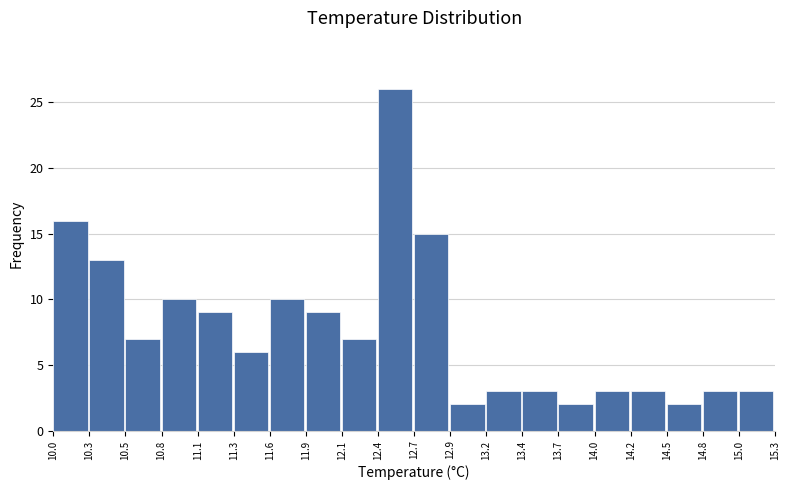

Reading left to right, list every bar in this chart as the range it spans on the x-axis followed by its height. The values are not printed on the chart, so give them approximately, as read against the axis.

10.0 to 10.3: 16
10.3 to 10.5: 13
10.5 to 10.8: 7
10.8 to 11.1: 10
11.1 to 11.3: 9
11.3 to 11.6: 6
11.6 to 11.9: 10
11.9 to 12.1: 9
12.1 to 12.4: 7
12.4 to 12.7: 26
12.7 to 12.9: 15
12.9 to 13.2: 2
13.2 to 13.4: 3
13.4 to 13.7: 3
13.7 to 14.0: 2
14.0 to 14.2: 3
14.2 to 14.5: 3
14.5 to 14.8: 2
14.8 to 15.0: 3
15.0 to 15.3: 3